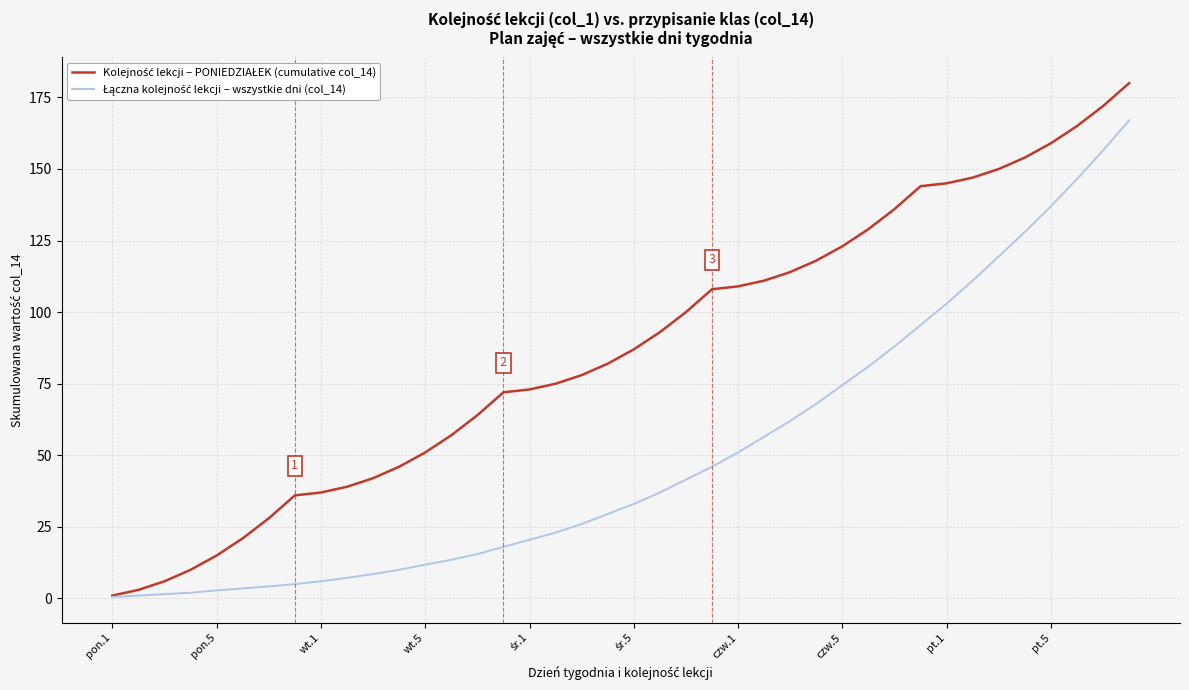

What is the greatest value displayed?

180.0